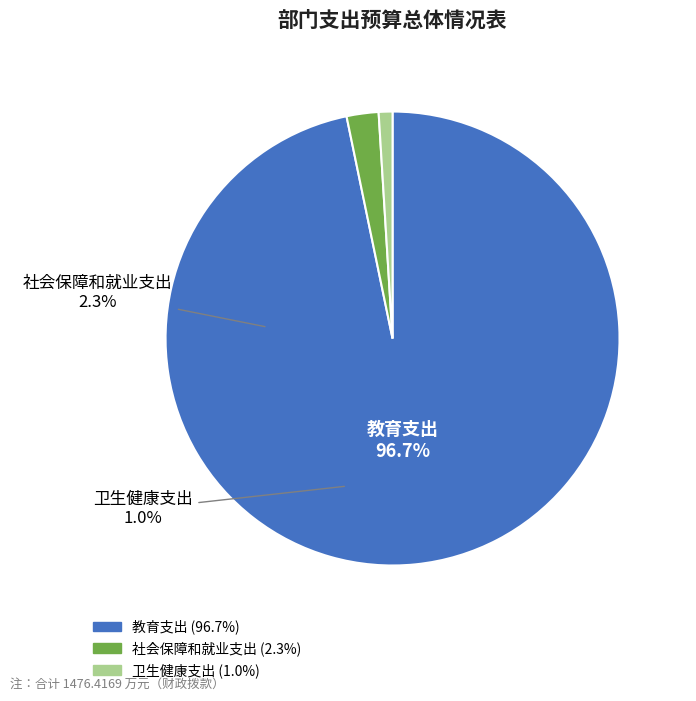

Count the number of slices in the pie.

3